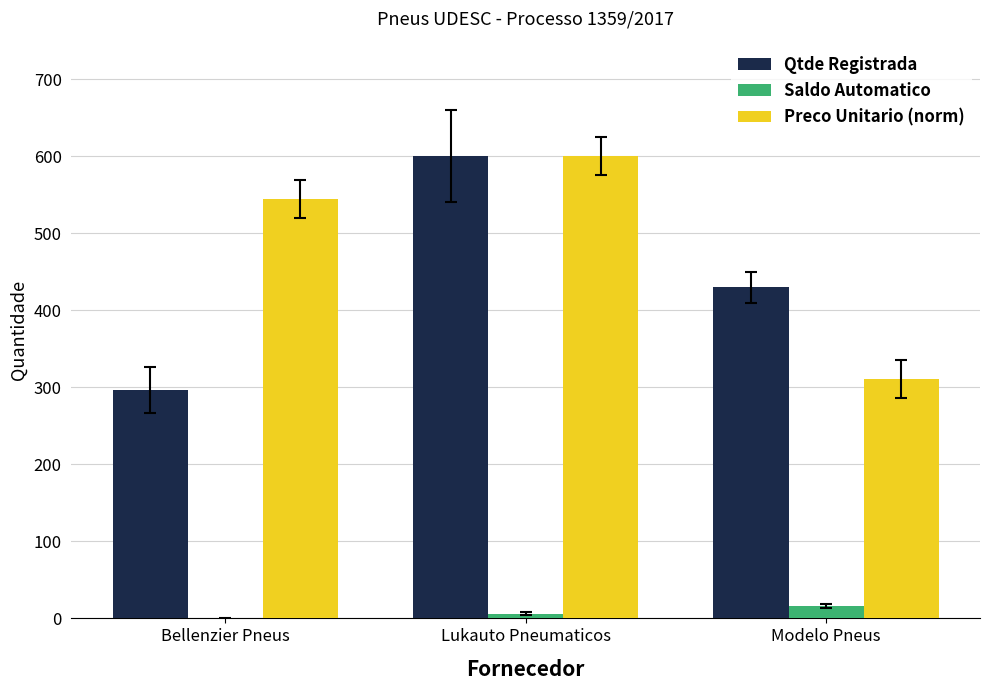

Which series changed the most between Bellenzier Pneus and Lukauto Pneumaticos?

Qtde Registrada